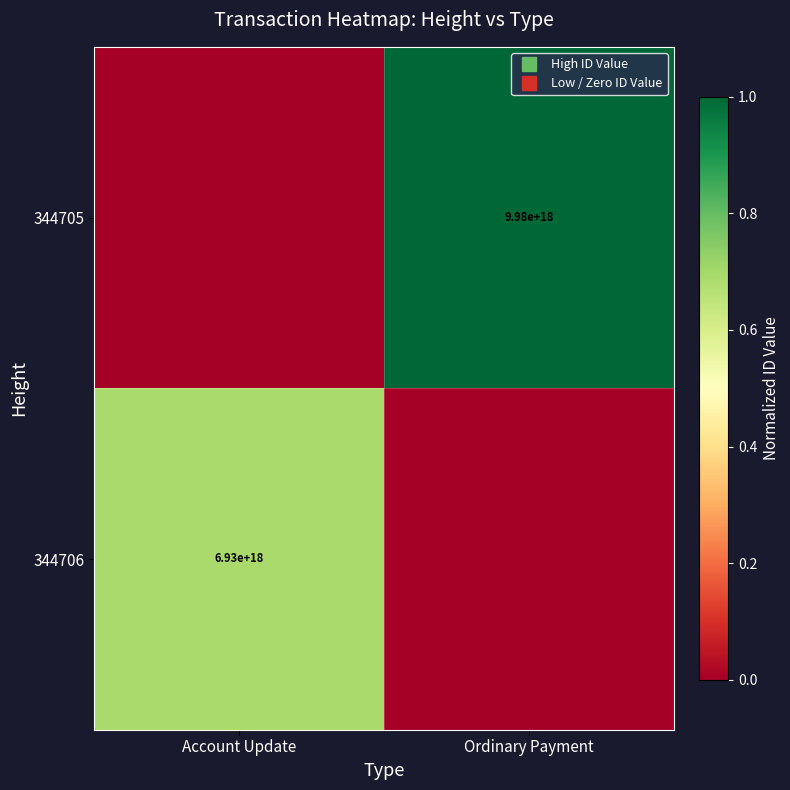

Is it true that 344705 equals 0.4 at Account Update?

False